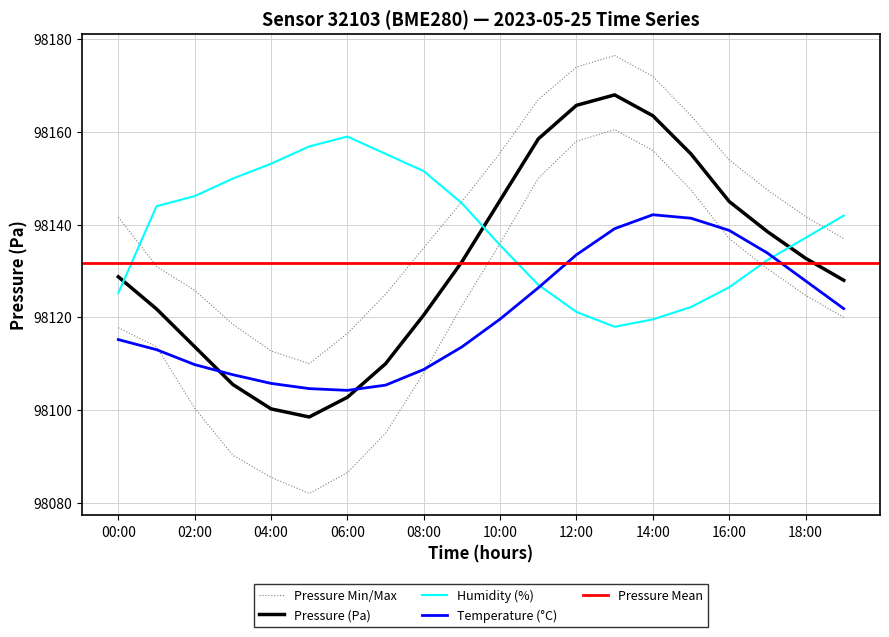

True or false: temperature has a value of 59197.7 at 15:00.

False